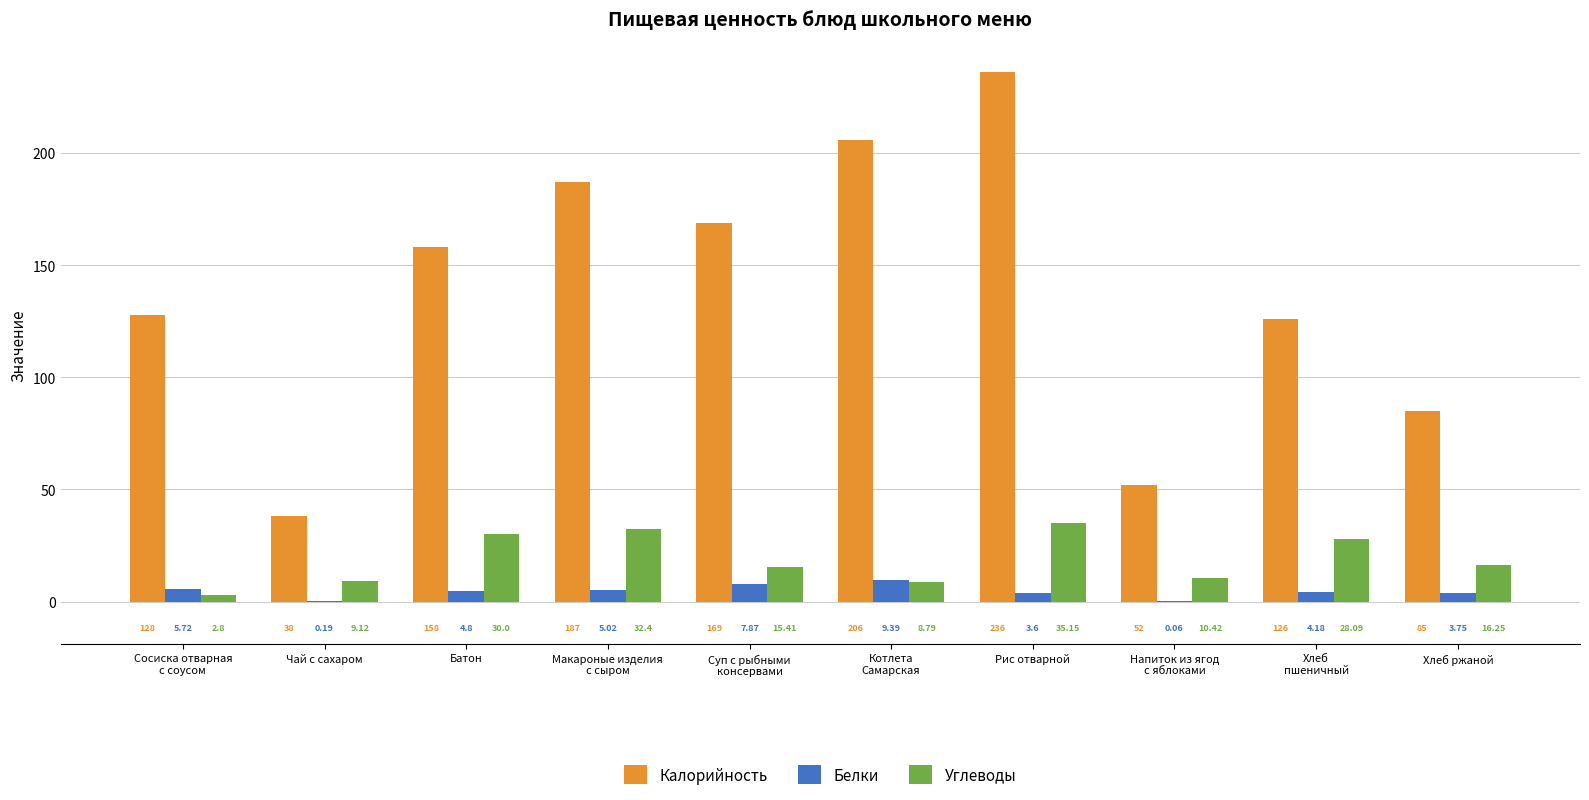

Is the value of Калорийность at Сосиска отварная
с соусом greater than the value of Углеводы at Макароные изделия
с сыром?

Yes